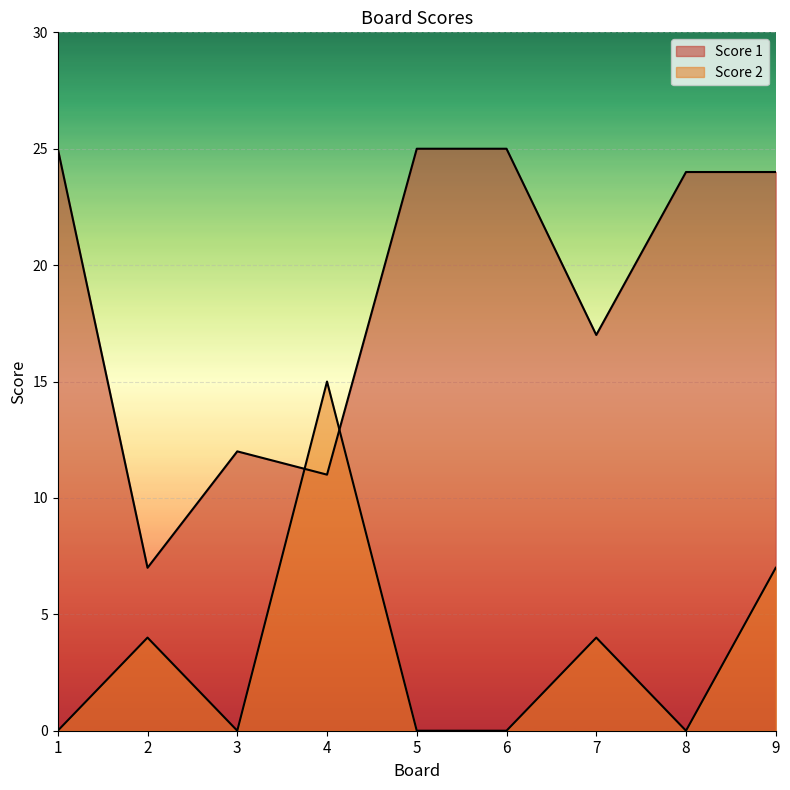

How many values in the Score 1 series exceed 24?

3